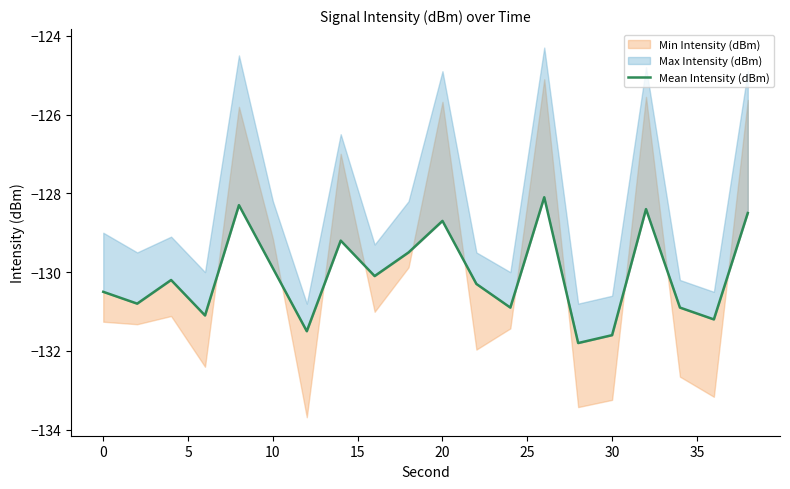

How many data points are less than -130?

12